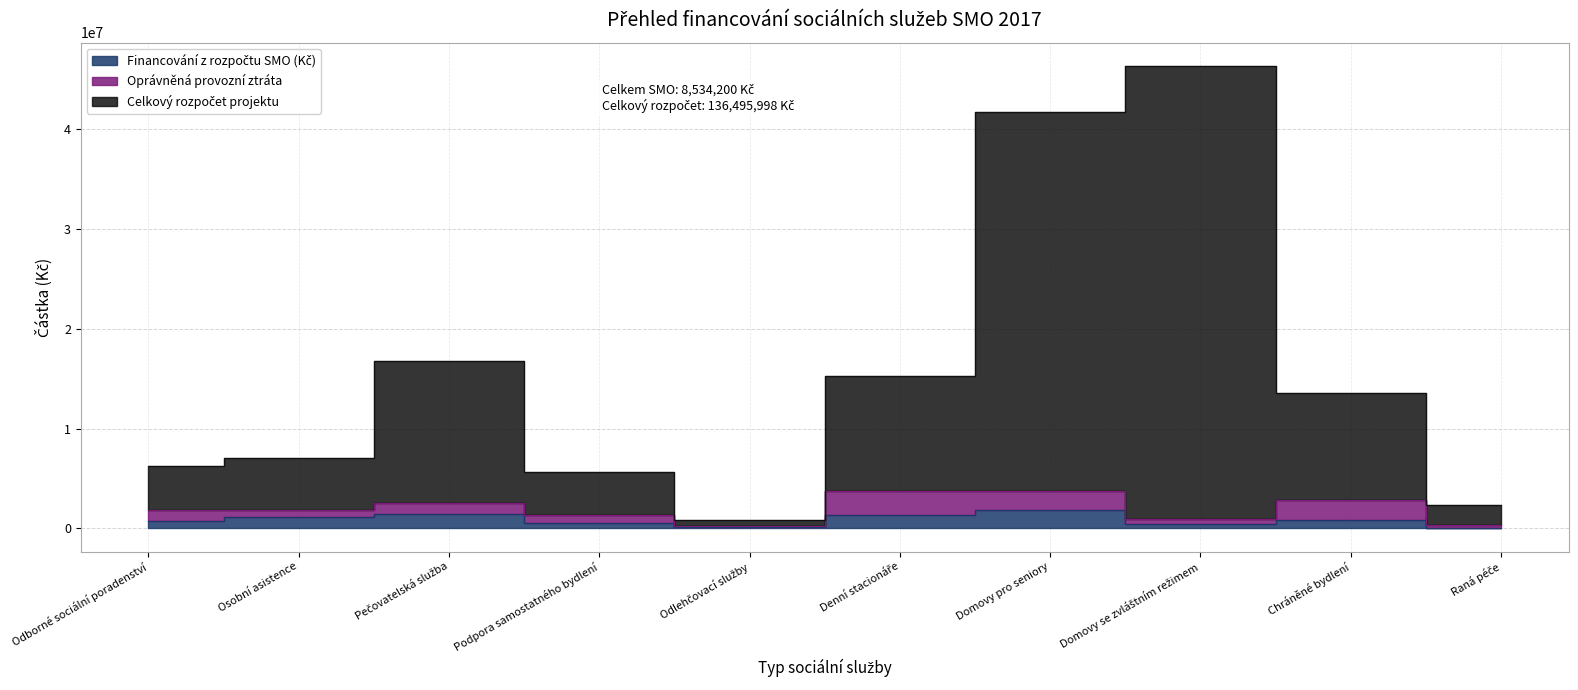

What is the label of the 2nd point from the left?

Osobní asistence